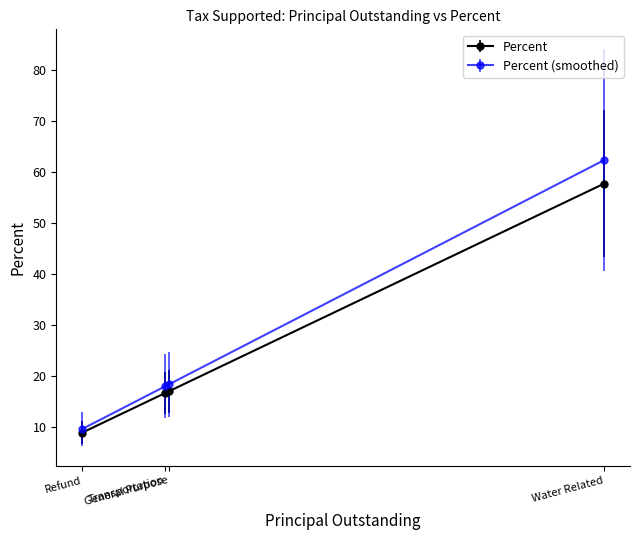

List the series in order of their peak value, highest first.

Percent (smoothed), Percent